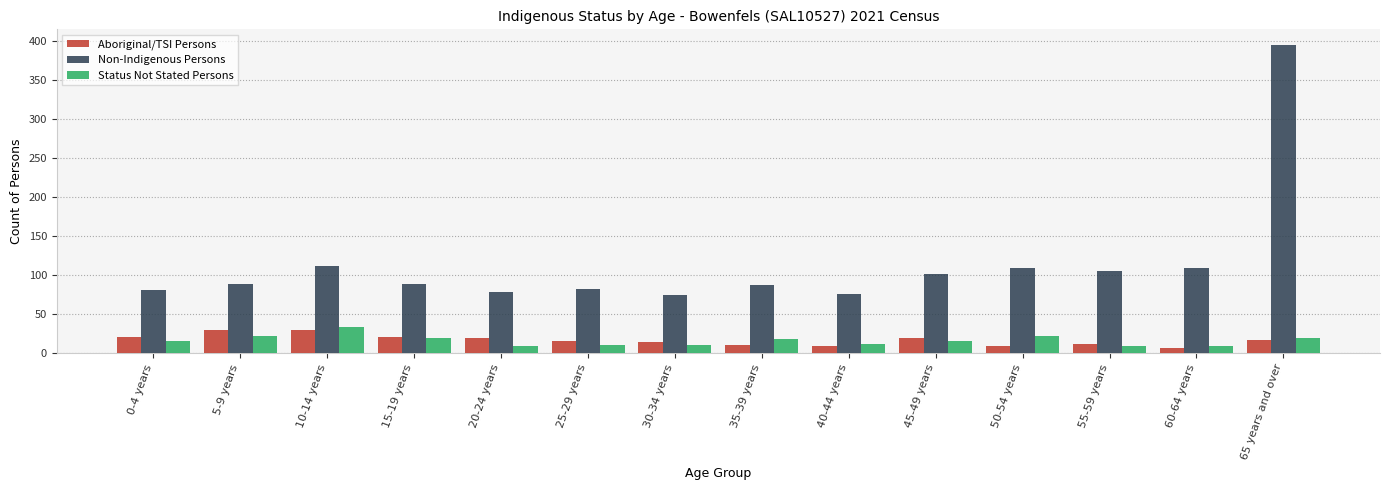

What is the label of the 6th bar from the right?

40-44 years